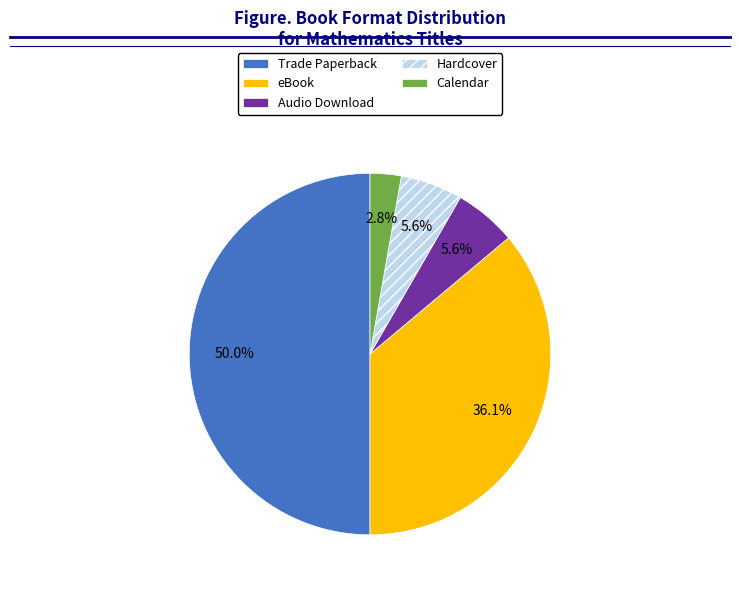

Which has a higher value, eBook or Audio Download?

eBook